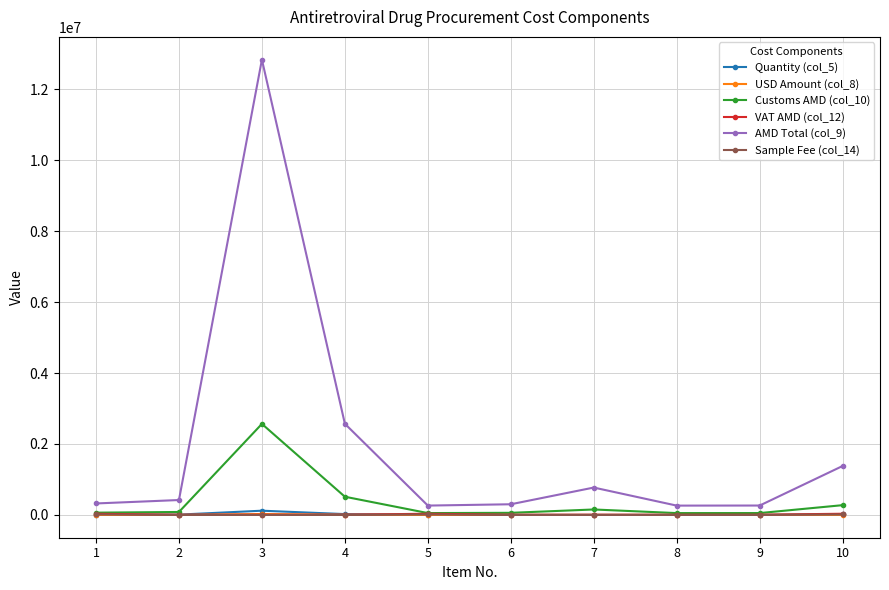

Which category has the highest value across all series?

3